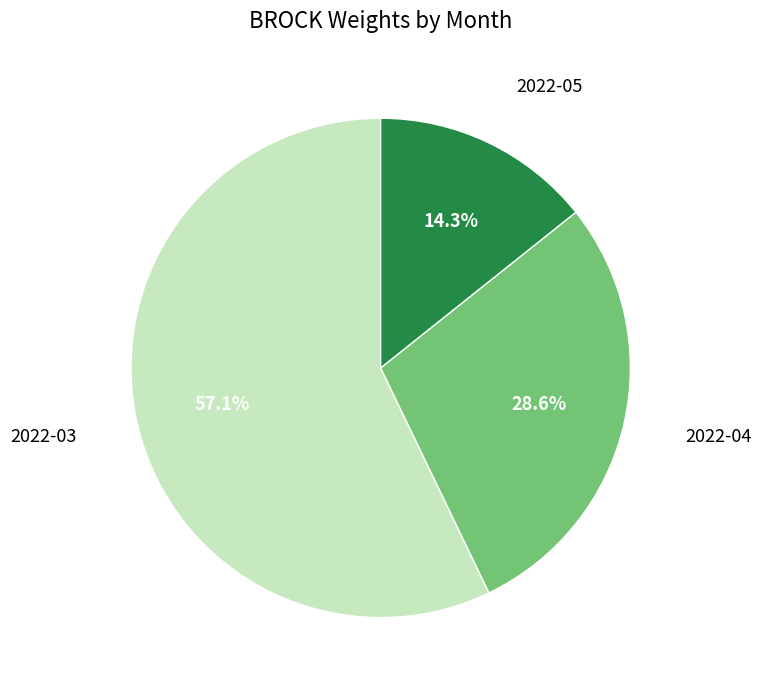

Does any single category account for the majority?

Yes